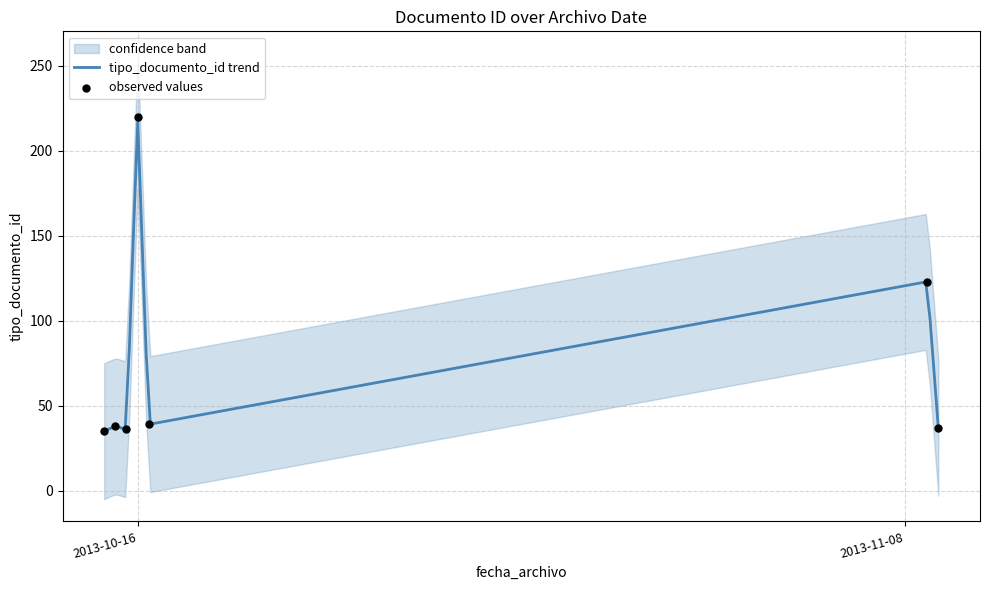

What is the maximum value for tipo_documento_id trend?

217.3